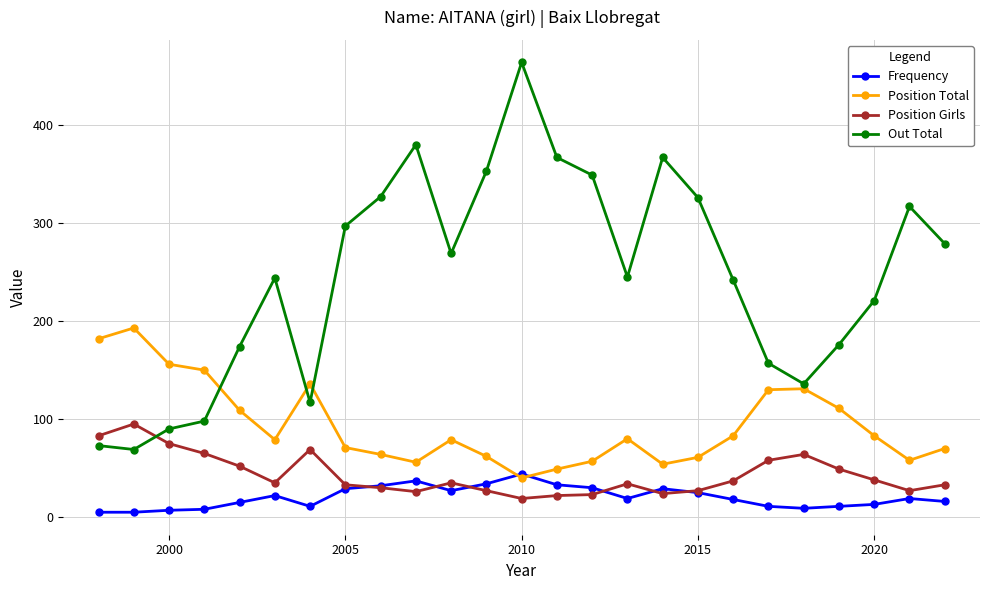

Rank the series by their maximum value, from lowest to highest.

Frequency, Position Girls, Position Total, Out Total